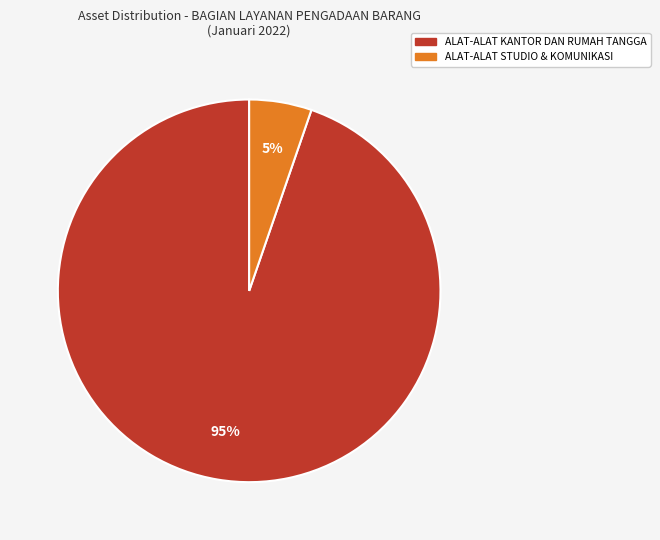

To the nearest percent, what is the average slice percentage?

50%